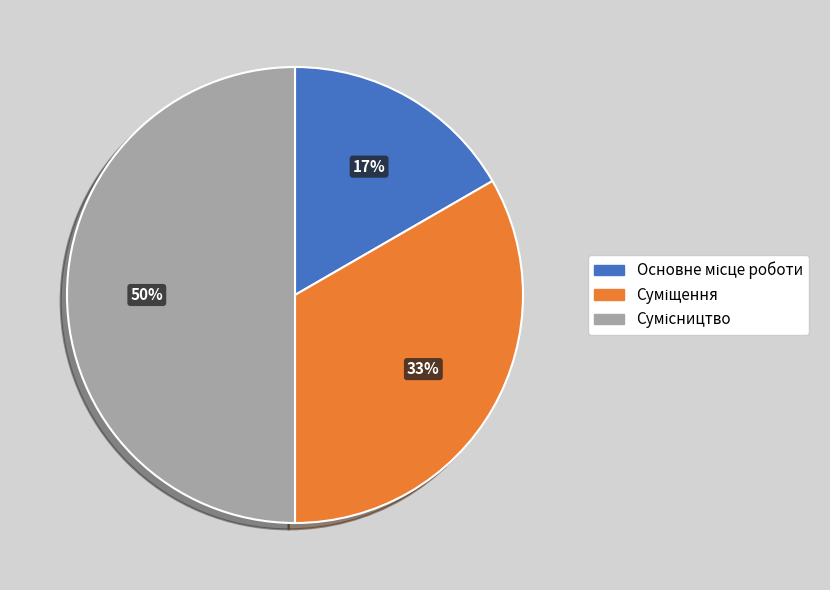

To the nearest percent, what is the average slice percentage?

33%